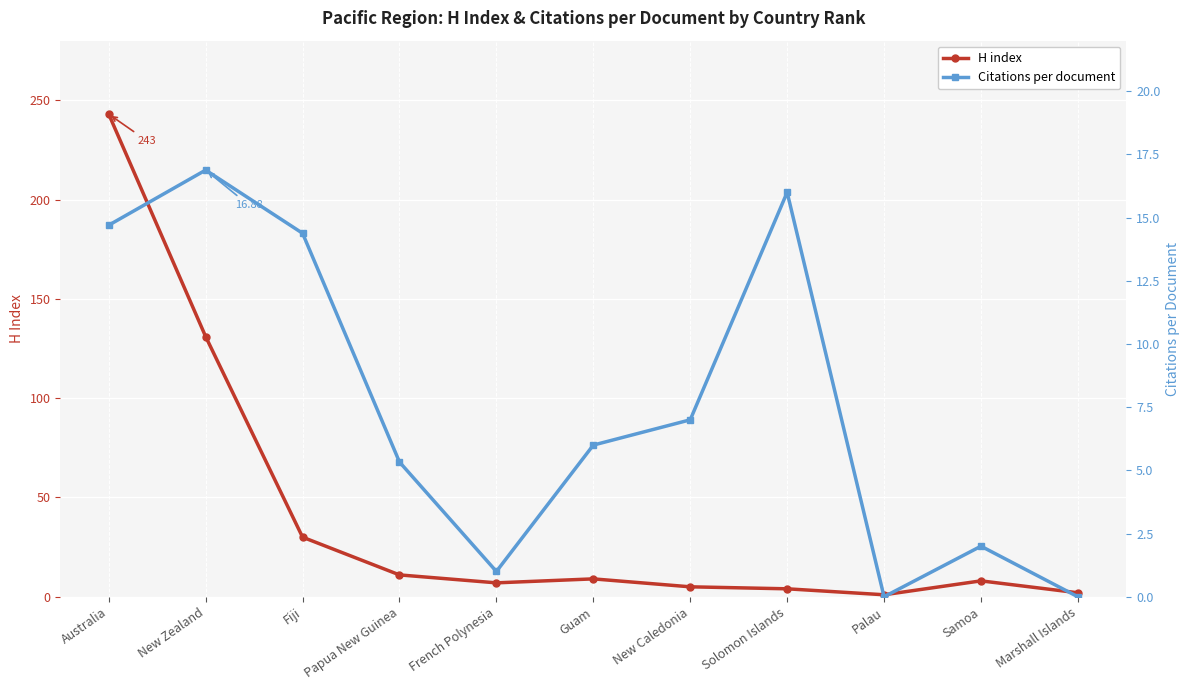

At how many categories does at least one series exceed 21?

3